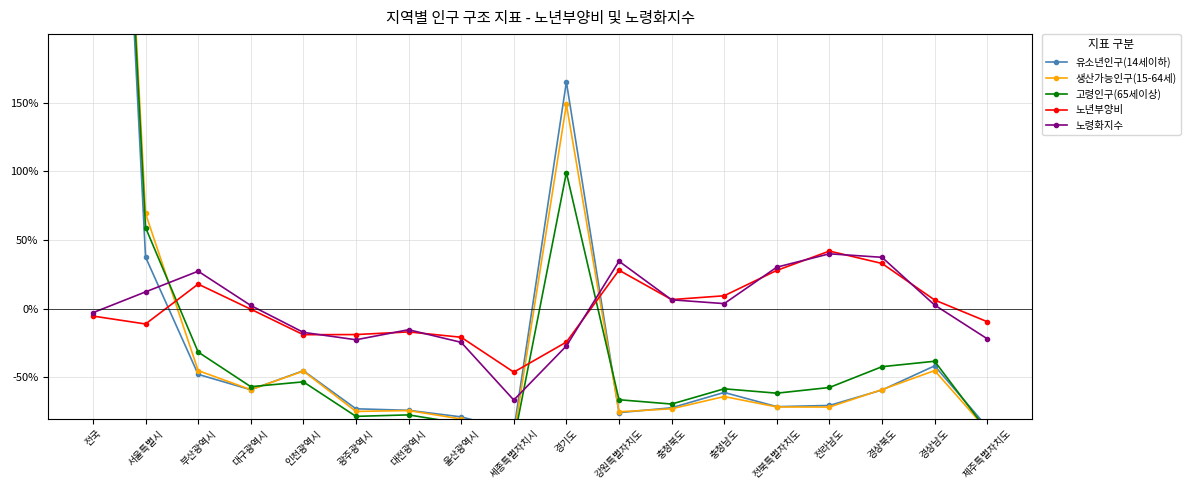

Reading left to right, what are all the values shown in this chart?

유소년인구(14세이하): 전국=800.0	서울특별시=37.7	부산광역시=-47.8	대구광역시=-58.9	인천광역시=-45.1	광주광역시=-72.8	대전광역시=-73.9	울산광역시=-78.7	세종특별자치시=-88.5	경기도=165.2	강원특별자치도=-75.6	충청북도=-72.1	충청남도=-60.9	전북특별자치도=-71.3	전라남도=-70.4	경상북도=-59.1	경상남도=-41.6	제주특별자치도=-86.1
생산가능인구(15-64세): 전국=800.0	서울특별시=69.4	부산광역시=-45.0	대구광역시=-58.9	인천광역시=-45.4	광주광역시=-74.7	대전광역시=-74.1	울산광역시=-80.2	세종특별자치시=-93.0	경기도=148.9	강원특별자치도=-75.0	충청북도=-72.8	충청남도=-63.9	전북특별자치도=-71.5	전라남도=-71.5	경상북도=-58.8	경상남도=-45.0	제주특별자치도=-88.4
고령인구(65세이상): 전국=800.0	서울특별시=59.1	부산광역시=-31.5	대구광역시=-56.7	인천광역시=-53.2	광주광역시=-78.3	대전광역시=-77.3	울산광역시=-83.4	세종특별자치시=-96.0	경기도=99.2	강원특별자치도=-66.2	충청북도=-69.4	충청남도=-58.3	전북특별자치도=-61.5	전라남도=-57.3	경상북도=-42.2	경상남도=-38.2	제주특별자치도=-88.9
노년부양비: 전국=-5.3	서울특별시=-11.1	부산광역시=18.0	대구광역시=-0.3	인천광역시=-18.9	광주광역시=-18.8	대전광역시=-16.8	울산광역시=-20.7	세종특별자치시=-46.1	경기도=-24.2	강원특별자치도=28.1	충청북도=6.7	충청남도=9.5	전북특별자치도=28.0	전라남도=42.0	경상북도=33.0	경상남도=6.4	제주특별자치도=-9.4
노령화지수: 전국=-2.8	서울특별시=12.3	부산광역시=27.4	대구광역시=2.4	인천광역시=-17.2	광주광역시=-22.6	대전광역시=-15.3	울산광역시=-24.4	세종특별자치시=-66.4	경기도=-27.0	강원특별자치도=34.6	충청북도=6.5	충청남도=3.8	전북특별자치도=30.3	전라남도=40.0	경상북도=37.5	경상남도=2.7	제주특별자치도=-21.8